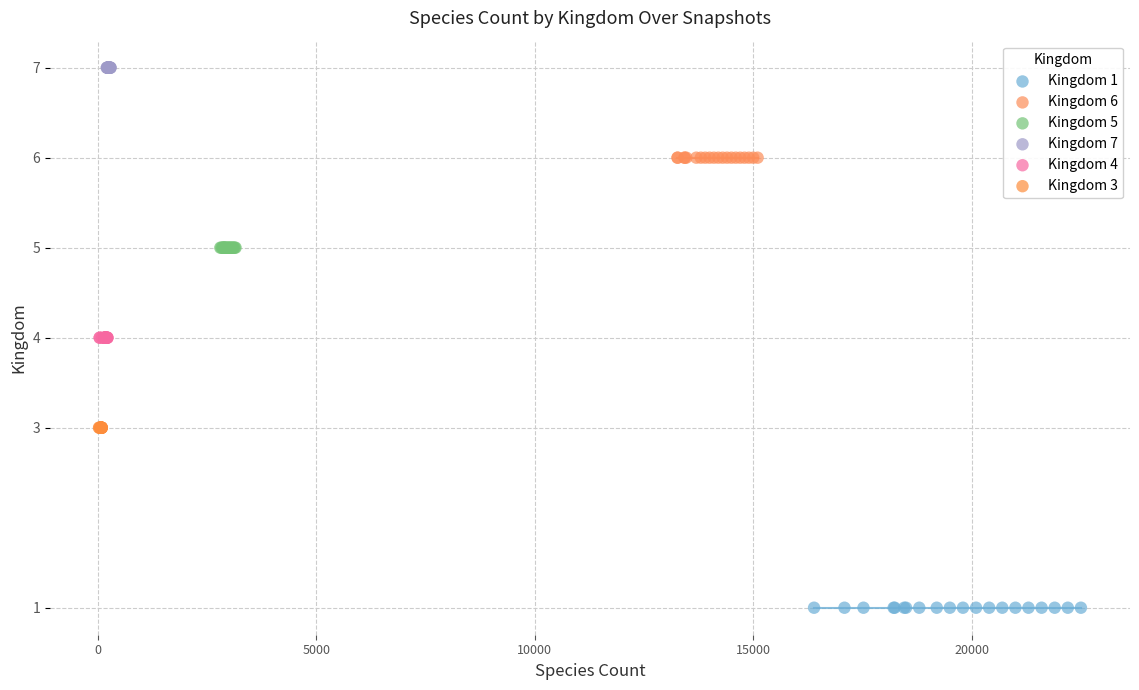

Which series reaches the maximum Y coordinate?

Kingdom 7